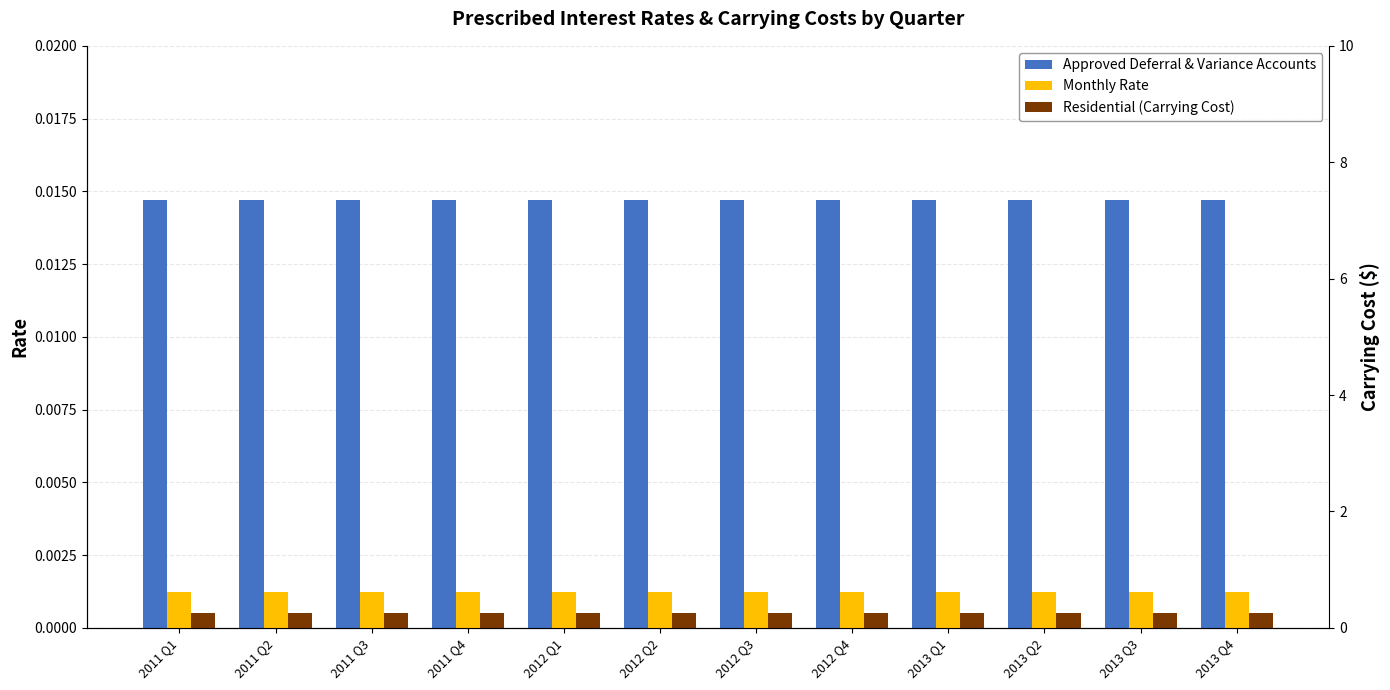

At which category is the sum across all series the highest?

2011 Q1